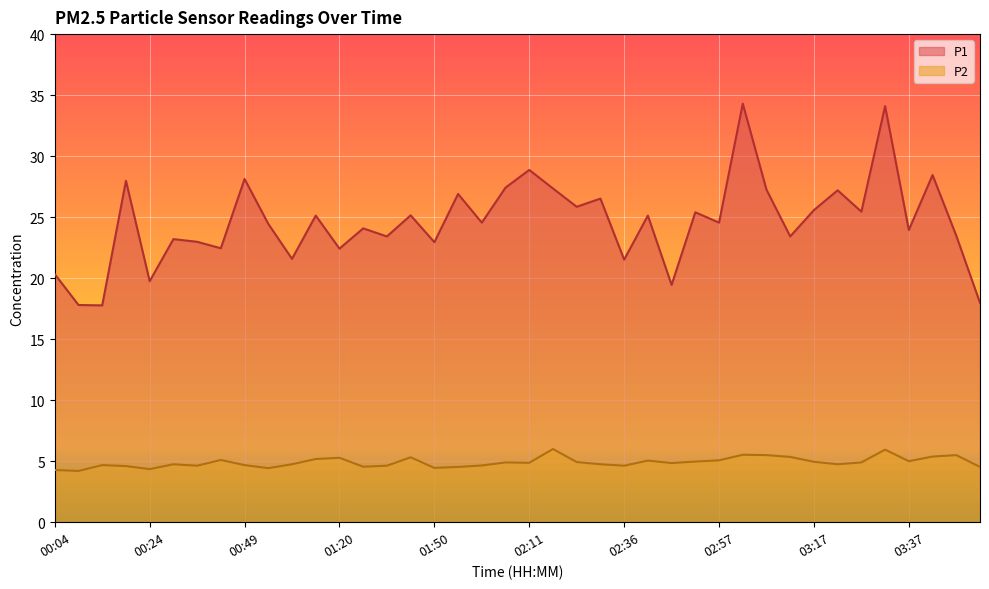

Reading left to right, list all the values displayed in this chart.

P1: 00:04=20.3	00:09=17.8	00:14=17.8	00:19=28.0	00:24=19.8	00:29=23.2	00:34=23.0	00:44=22.4	00:49=28.1	00:55=24.4	01:05=21.6	01:15=25.1	01:20=22.4	01:25=24.1	01:35=23.4	01:40=25.1	01:50=22.9	01:56=26.9	02:01=24.6	02:06=27.4	02:11=28.9	02:21=27.4	02:26=25.9	02:31=26.5	02:36=21.5	02:41=25.1	02:46=19.4	02:51=25.4	02:57=24.6	03:02=34.3	03:07=27.2	03:12=23.4	03:17=25.6	03:22=27.2	03:27=25.4	03:32=34.1	03:37=23.9	03:42=28.4	03:47=23.5	03:53=18.0
P2: 00:04=4.3	00:09=4.2	00:14=4.7	00:19=4.6	00:24=4.3	00:29=4.8	00:34=4.6	00:44=5.1	00:49=4.7	00:55=4.4	01:05=4.8	01:15=5.2	01:20=5.3	01:25=4.5	01:35=4.6	01:40=5.3	01:50=4.5	01:56=4.5	02:01=4.7	02:06=4.9	02:11=4.9	02:21=6.0	02:26=4.9	02:31=4.8	02:36=4.6	02:41=5.0	02:46=4.8	02:51=5.0	02:57=5.1	03:02=5.5	03:07=5.5	03:12=5.3	03:17=5.0	03:22=4.8	03:27=4.9	03:32=6.0	03:37=5.0	03:42=5.4	03:47=5.5	03:53=4.5